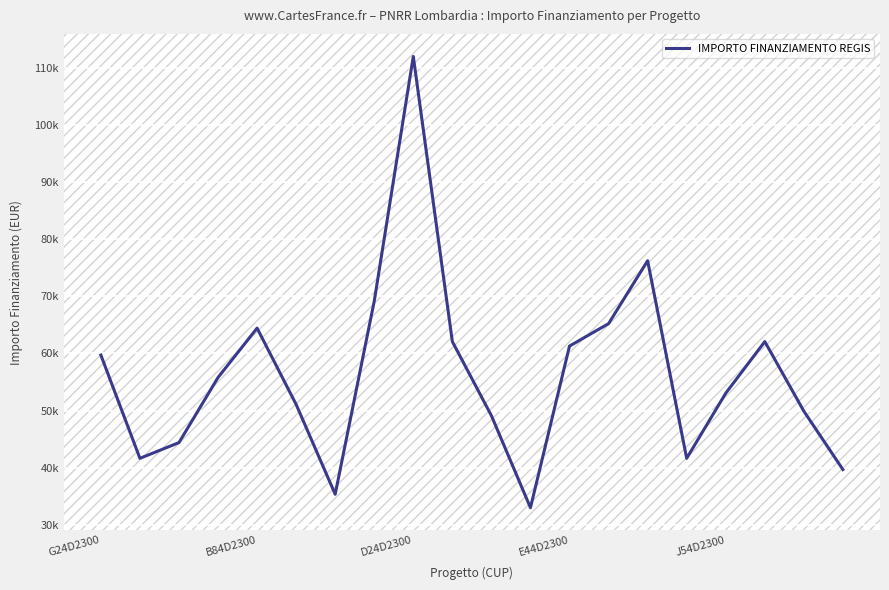

What is the sum of all values?

1126561.4